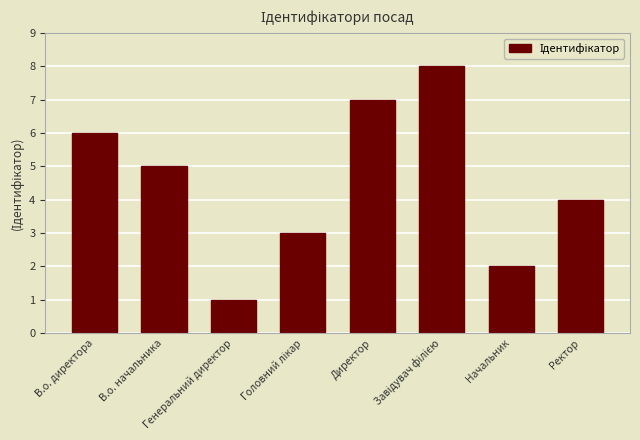

What is the difference between the maximum and second lowest values?

6